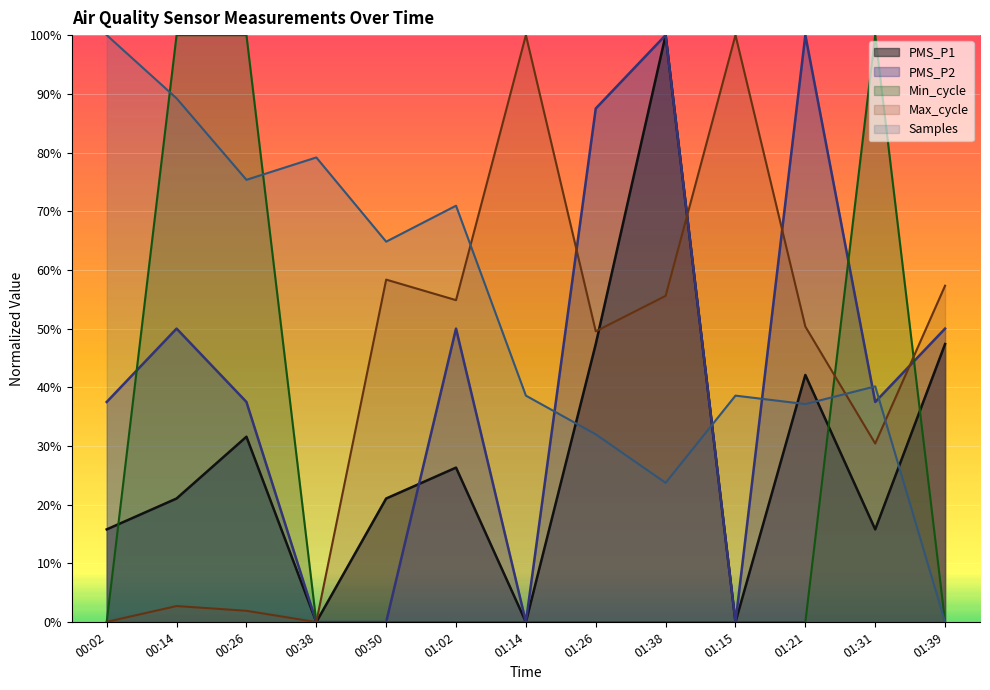

Between 00:26 and 00:38, which series saw the biggest shift?

Min_cycle